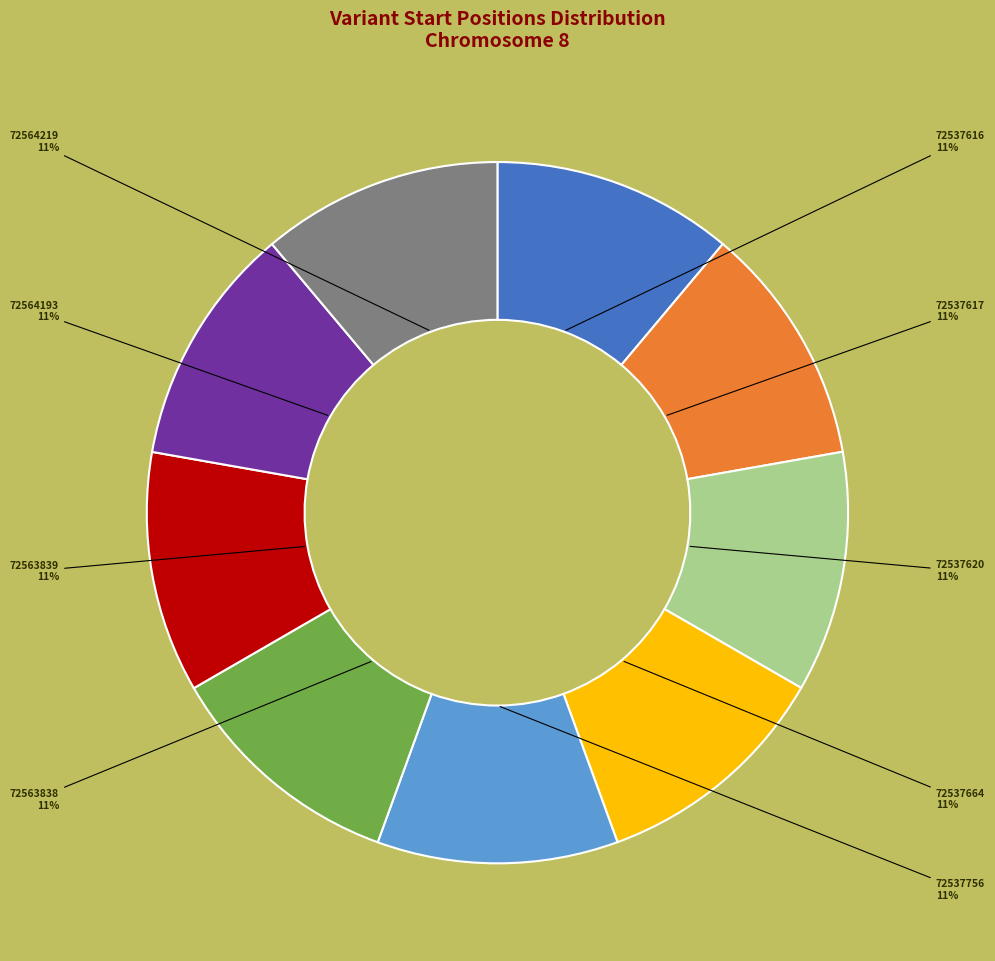

Approximately how many times larger is the value at 72563838 compared to 72563839?

1.0